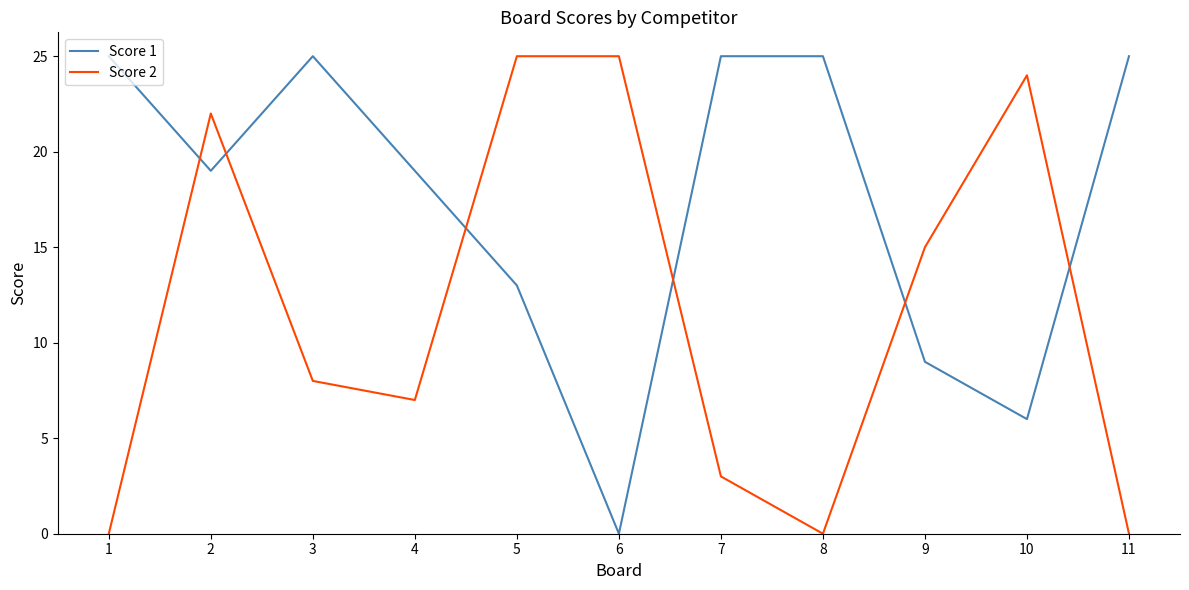

What is the greatest value displayed?

25